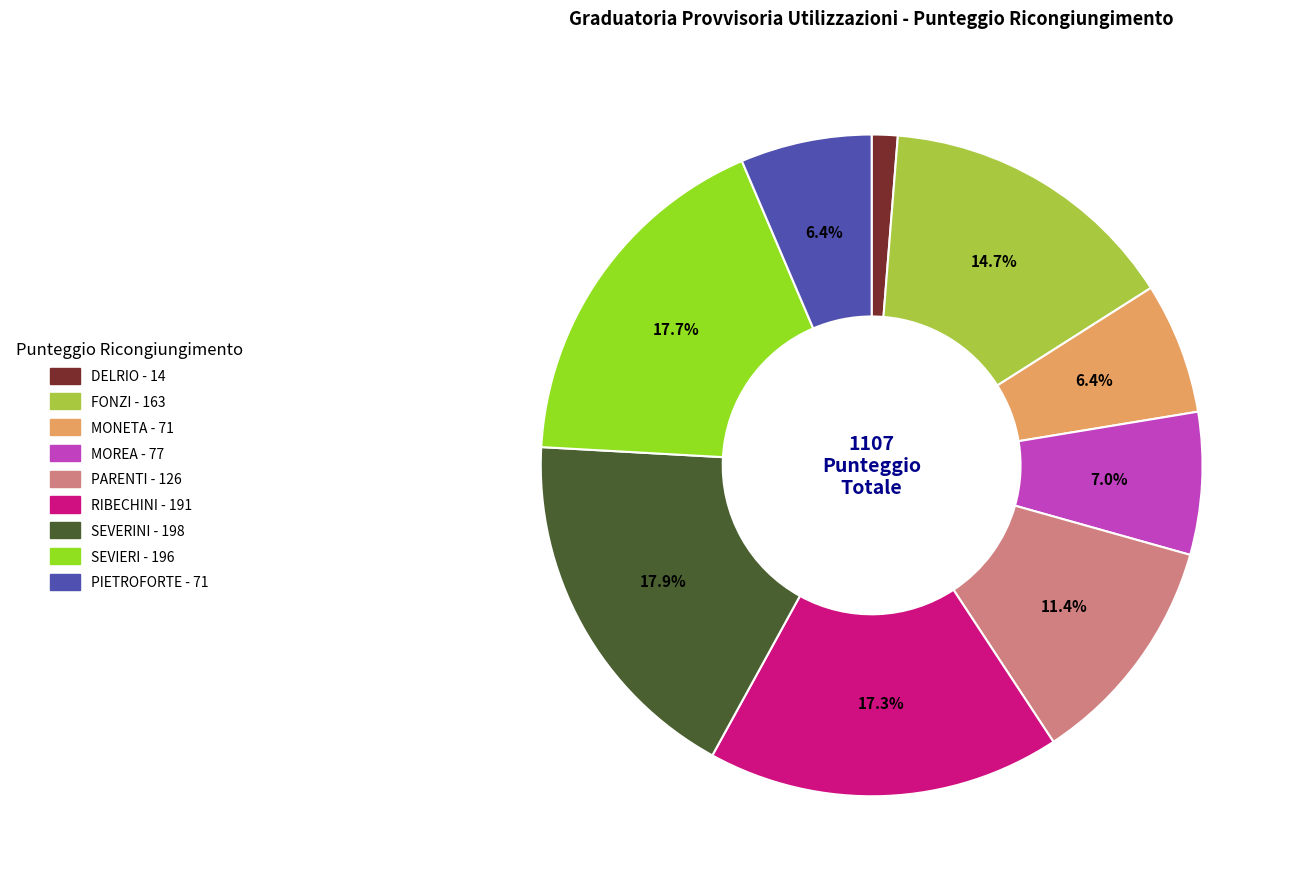

Does any single category account for the majority?

No